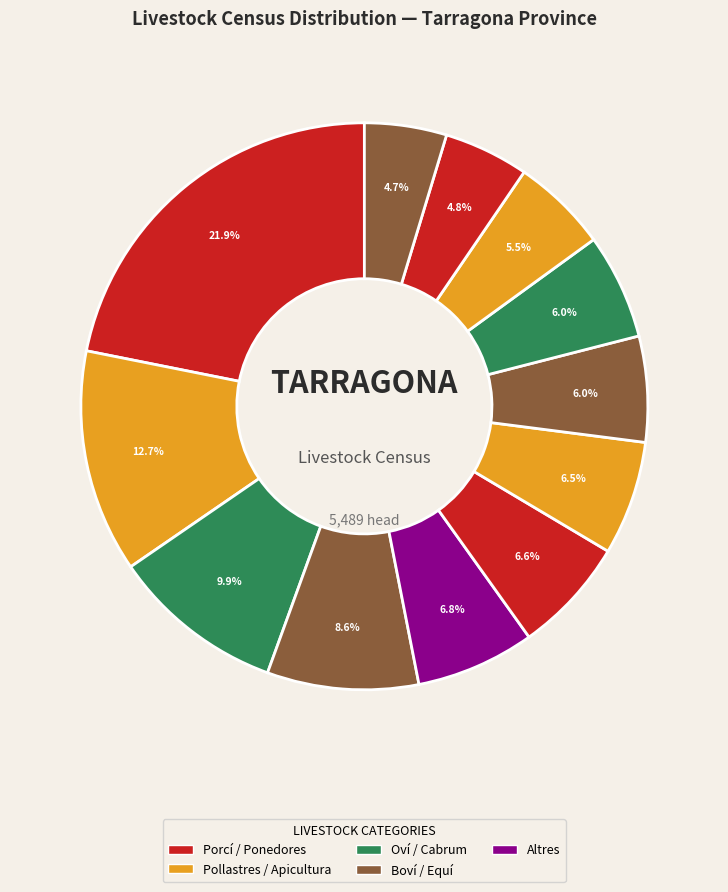

How many segments does this pie chart have?

12